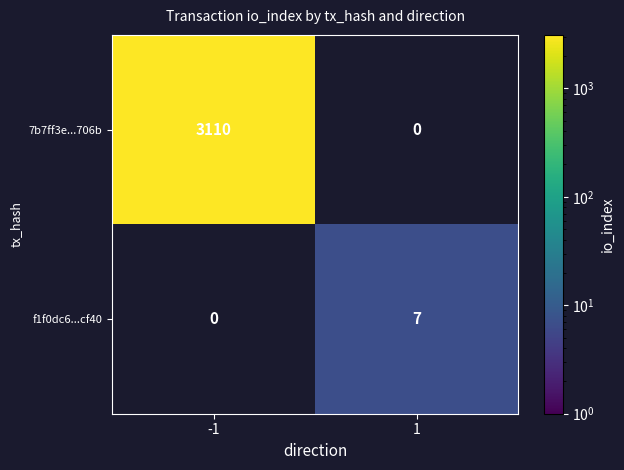

True or false: 7b7ff3e...706b has a value of 3110 at -1.

True